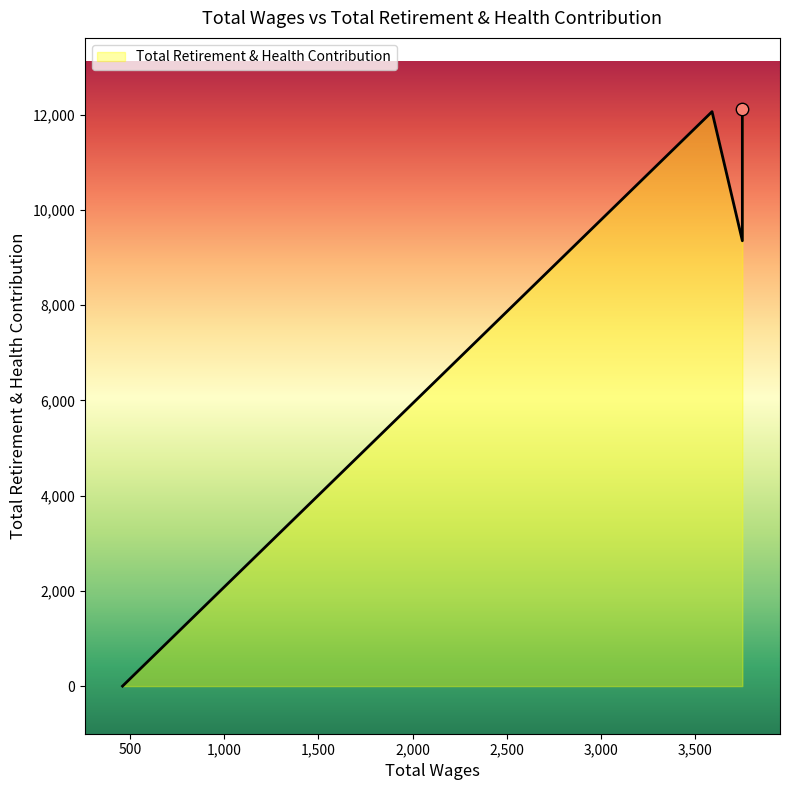

What is the change in value from 3752.0 to 3752.0?

+49